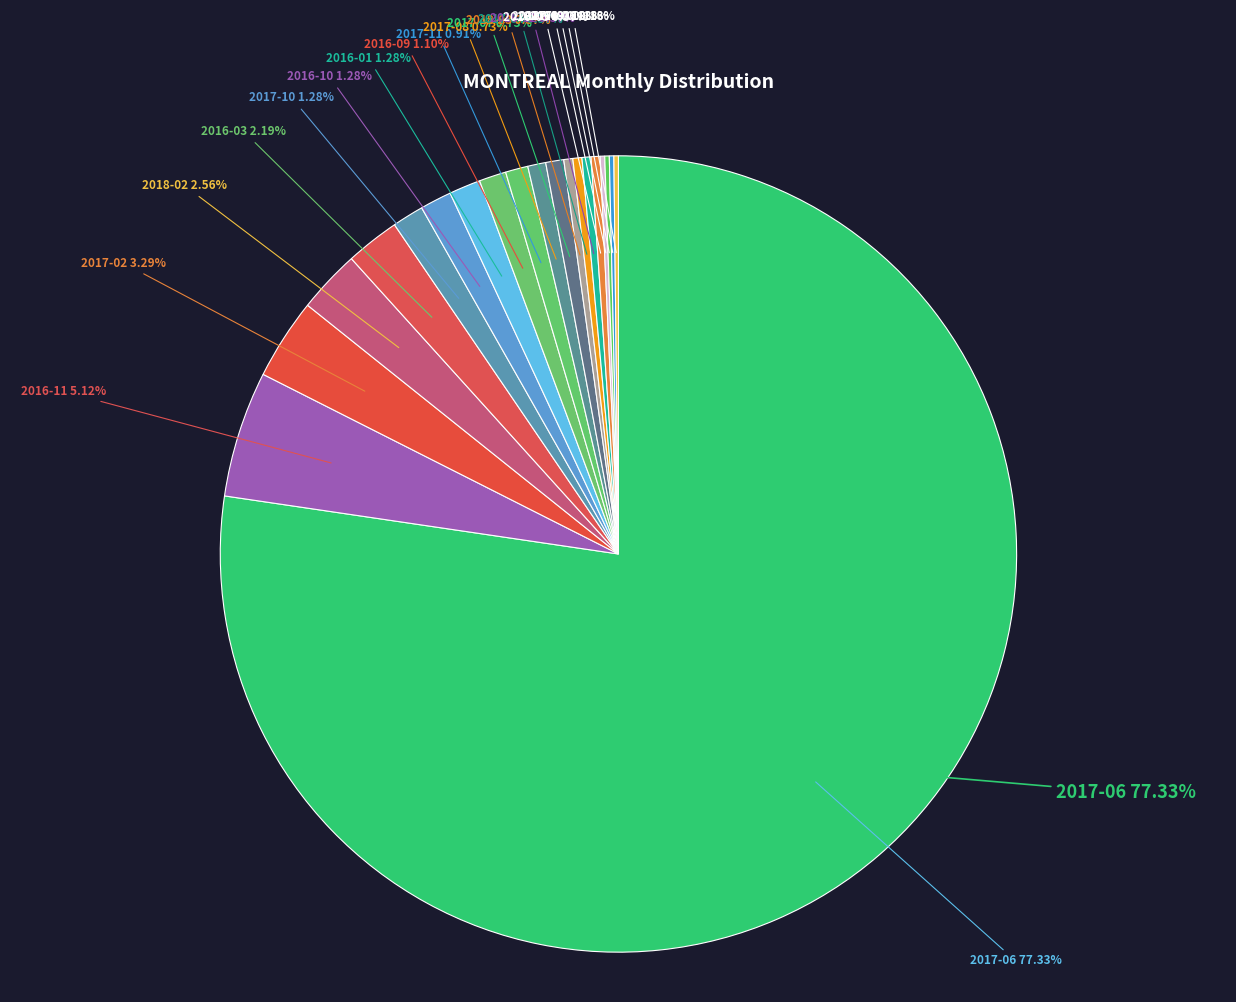

Which slice is the largest?

2017-06